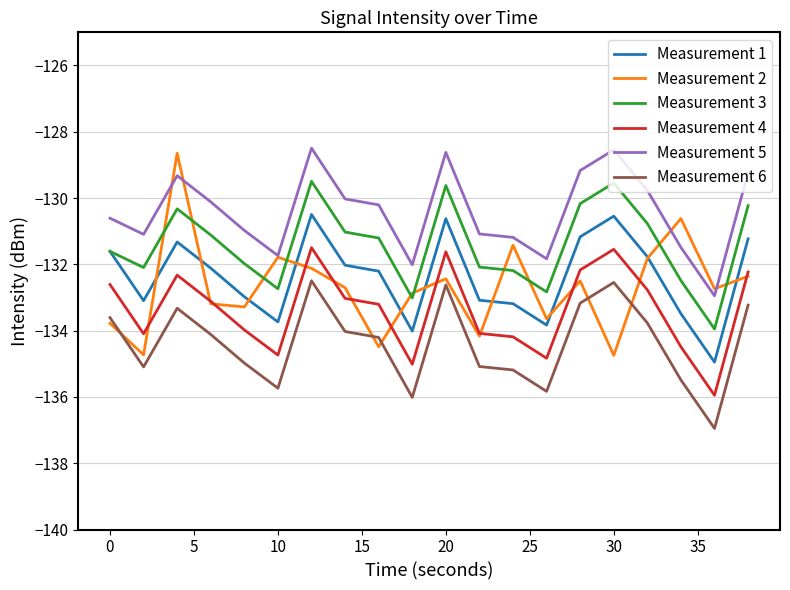

True or false: Measurement 6 and Measurement 2 cross at least once.

True